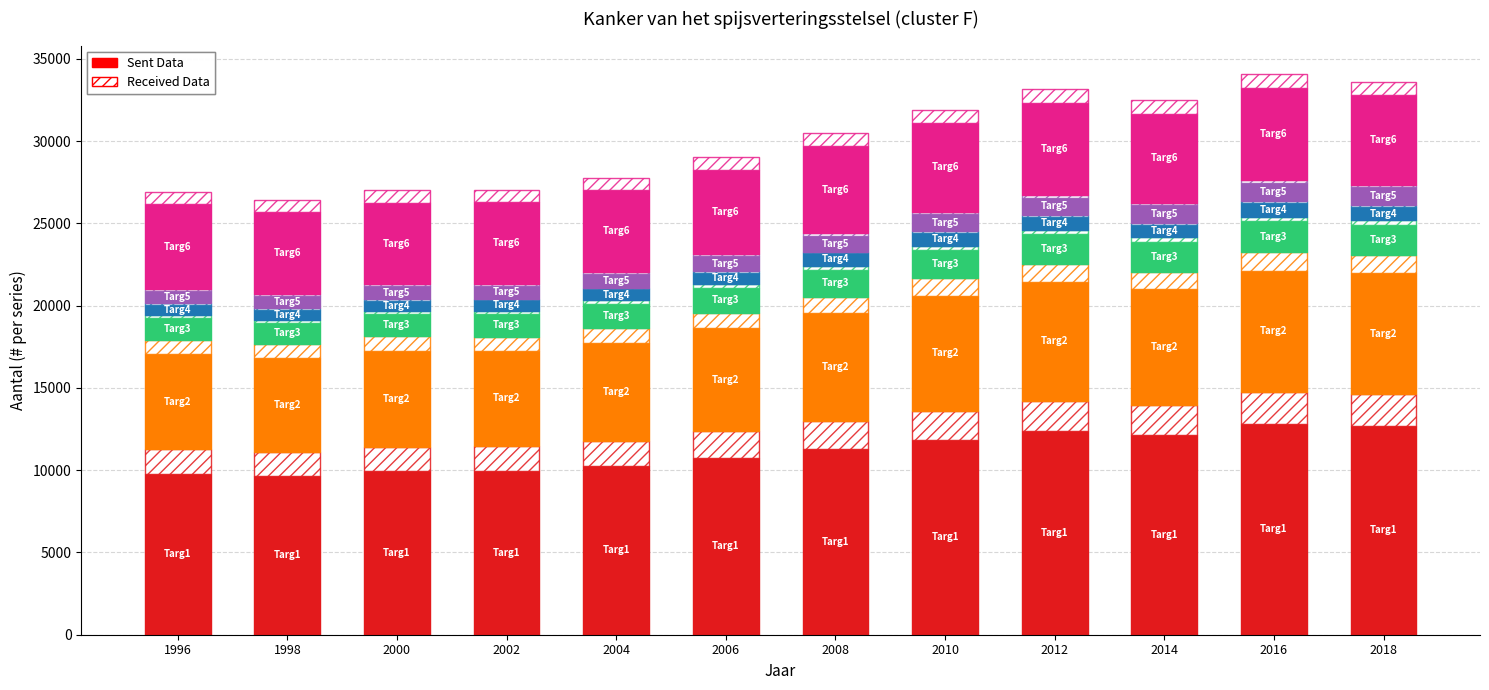

Count the number of categories in the chart.

12